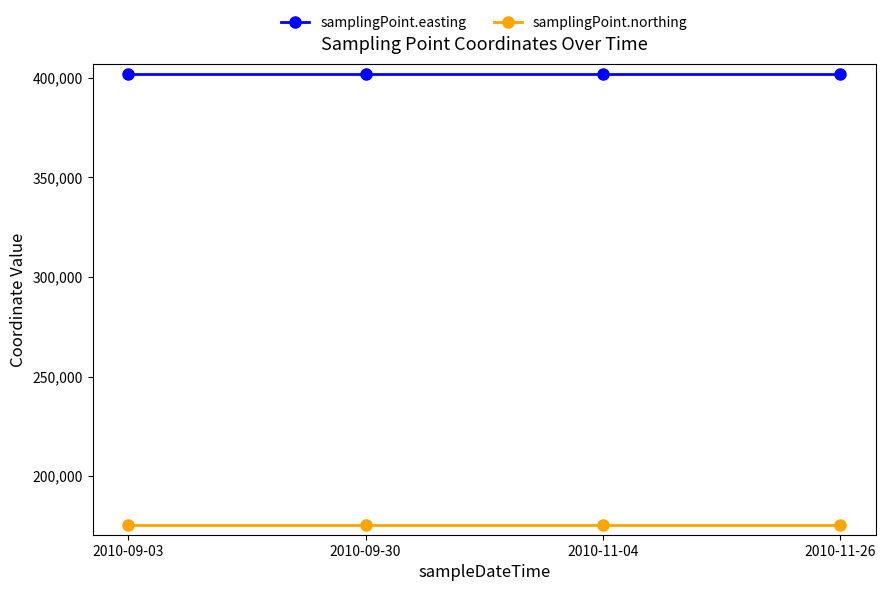

Which series has the largest total across all categories?

samplingPoint.easting